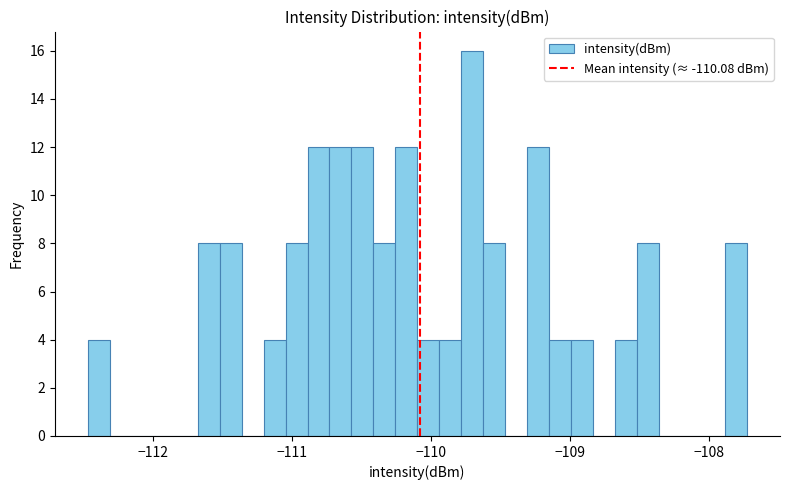

Read against the x-axis, roughly where is the centre of the tallest bar?

-109.7